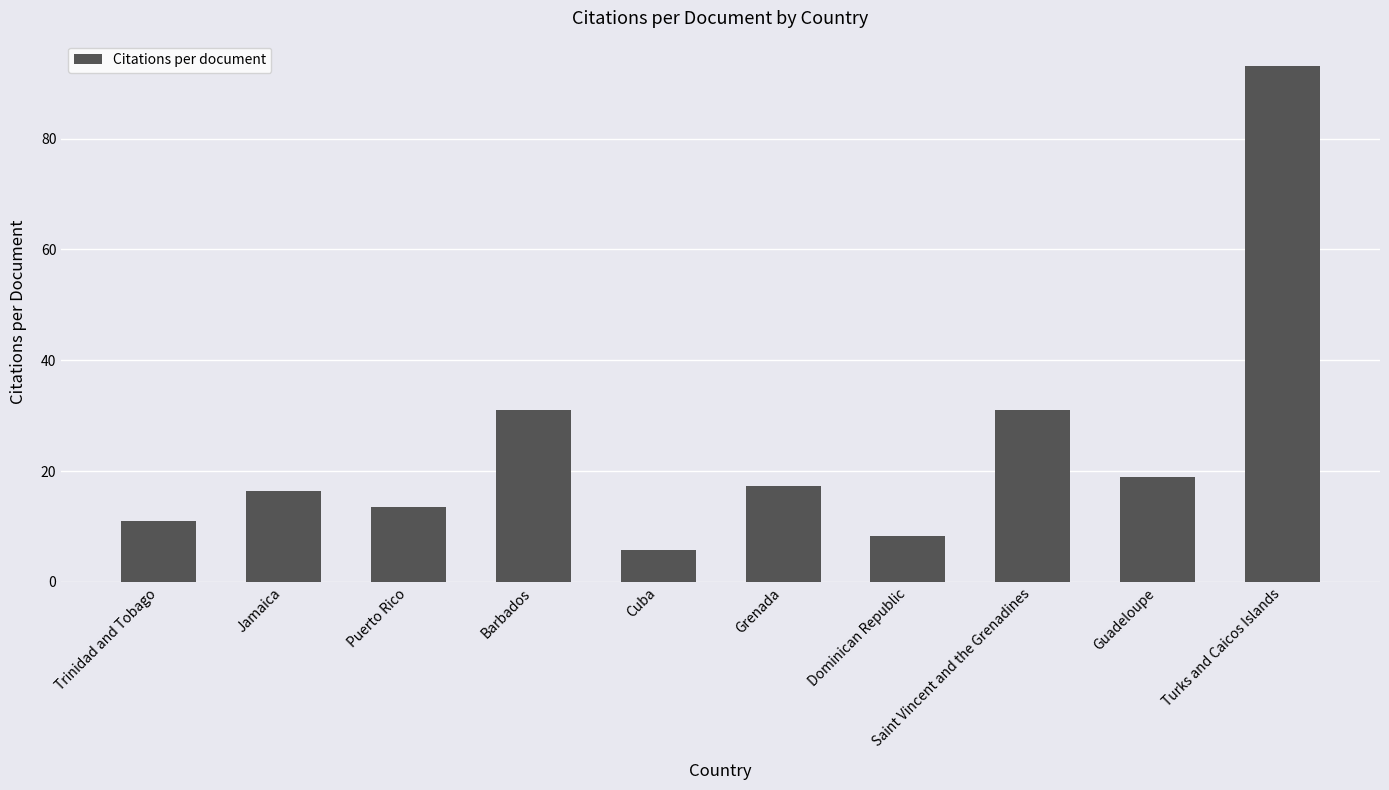

What is the sum of the values at Turks and Caicos Islands and Trinidad and Tobago?

104.1